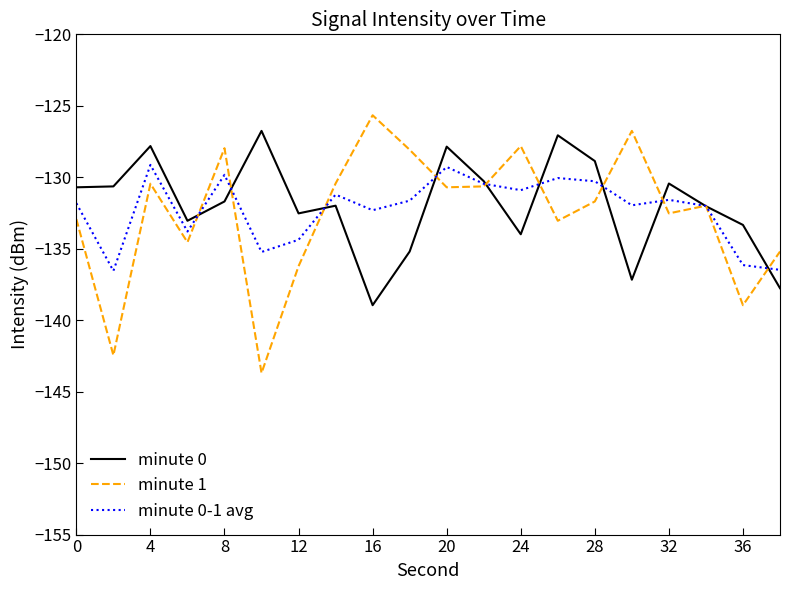

What is the difference between the maximum and second lowest values in the minute 1 series?

16.8